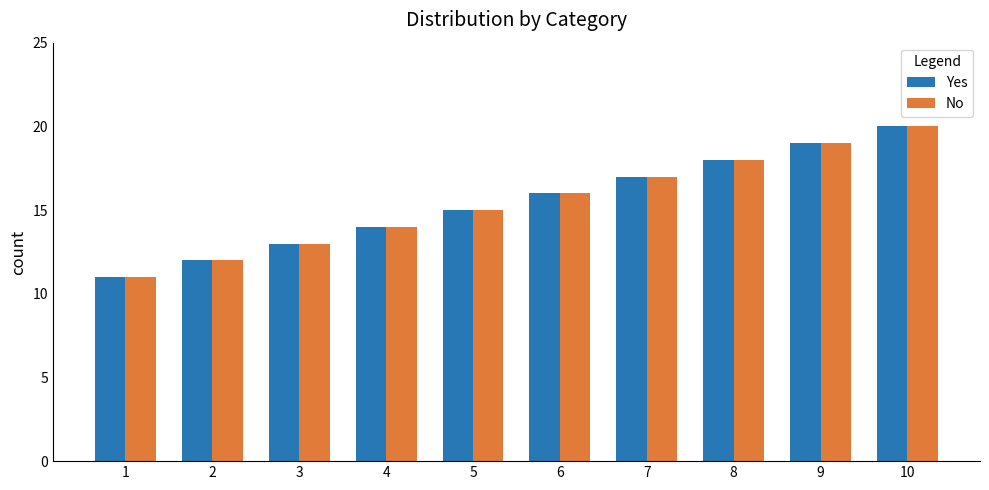

What is the difference between the No values at 4 and 9?

5